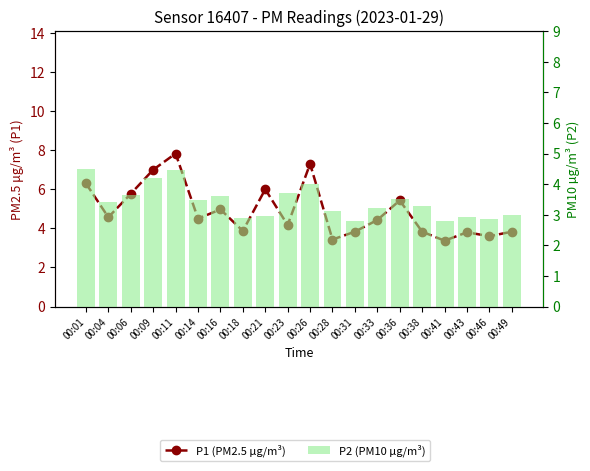

How many data points does each series have?

20